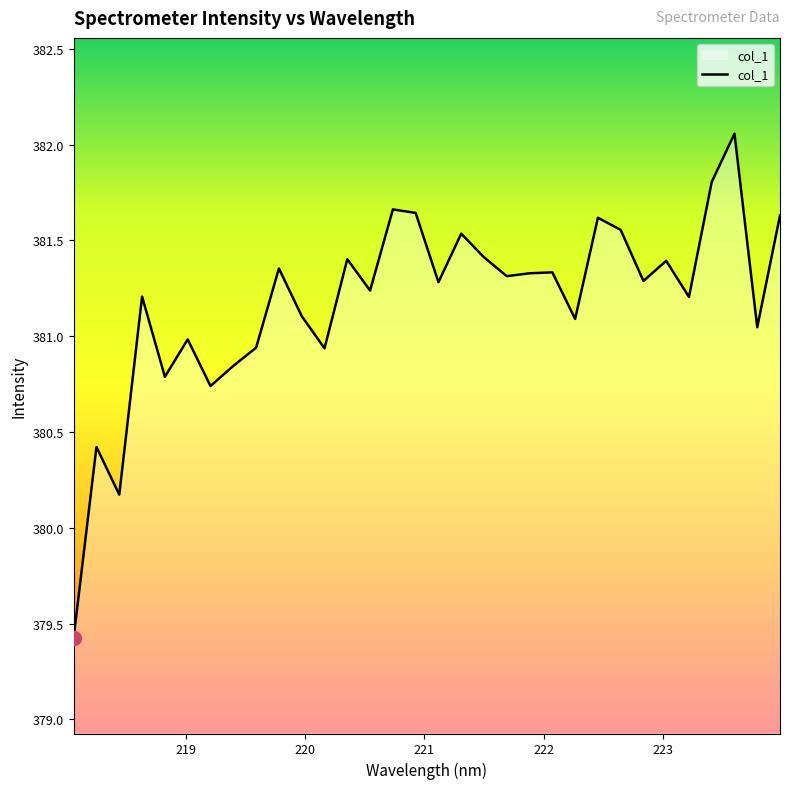

What is the smallest value displayed?

379.4